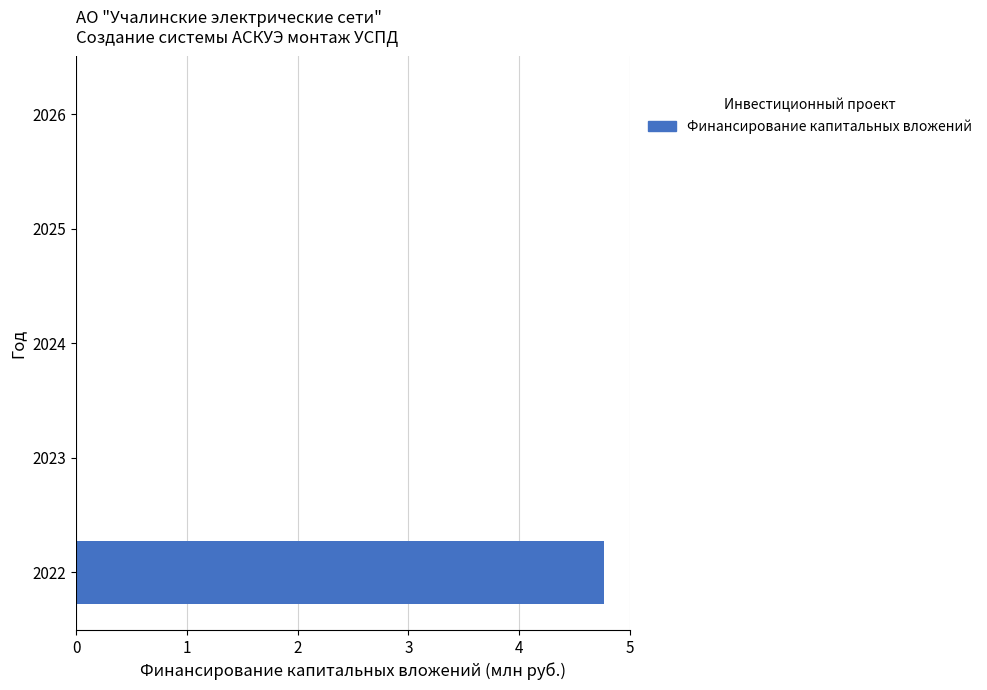

What is the change in value from 2022 to 2023?

-4.8